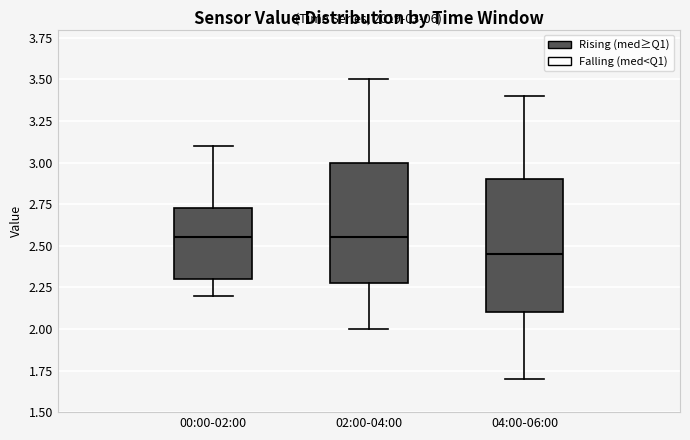

Which box is the tallest, from its lower edge to its upper edge?

04:00-06:00